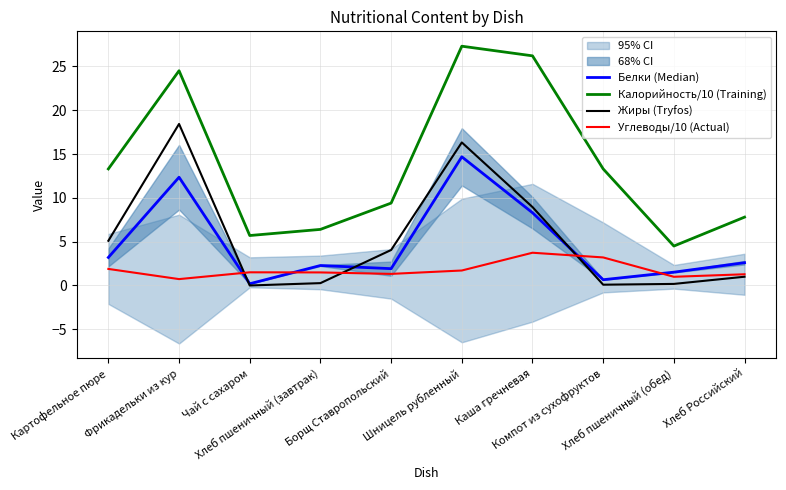

What is the value of the Углеводы/10 (Actual) point at the 4th from the left?

1.5